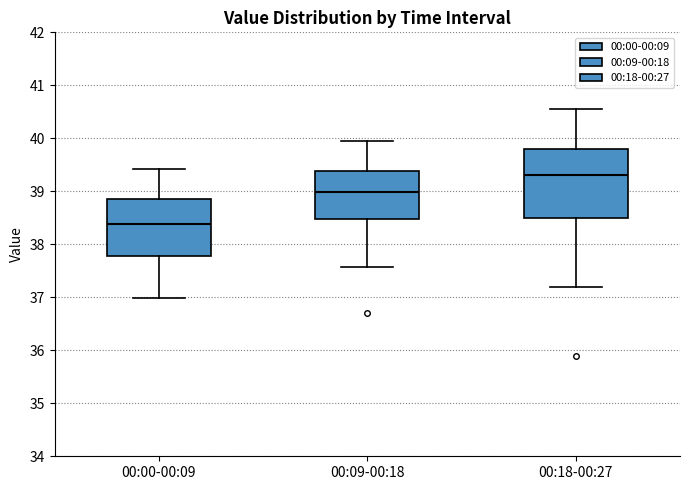

Which box's median line is the lowest?

00:00-00:09